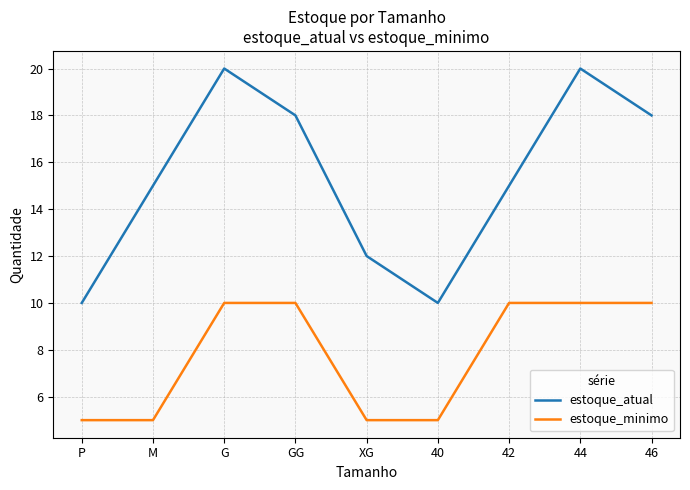

At P, list the series in order from largest to smallest.

estoque_atual, estoque_minimo